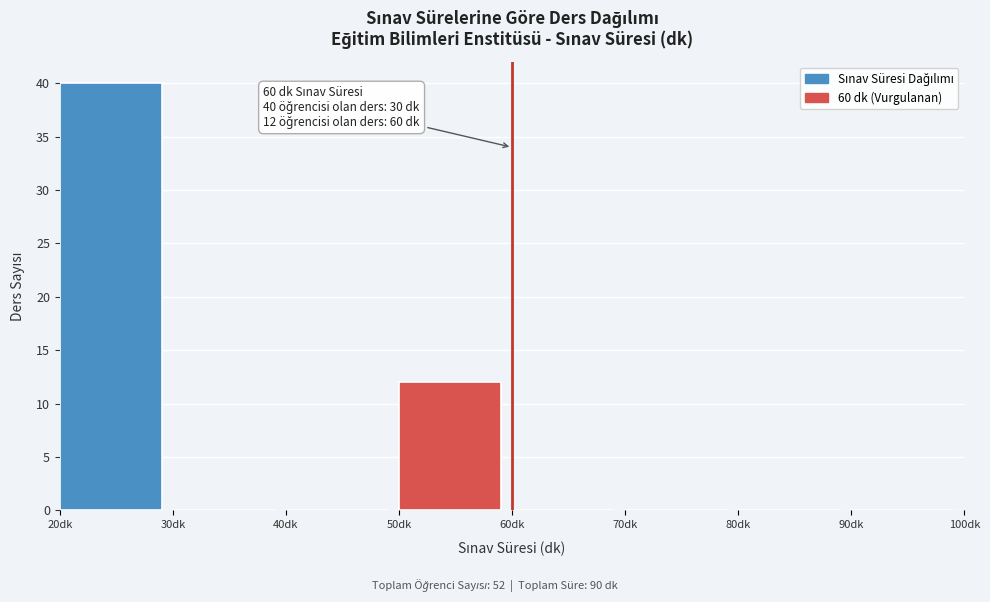

Reading left to right, transcribe all the data shown in this chart.

20dk=40	30dk=0	40dk=0	50dk=12	60dk=0	70dk=0	80dk=0	90dk=0